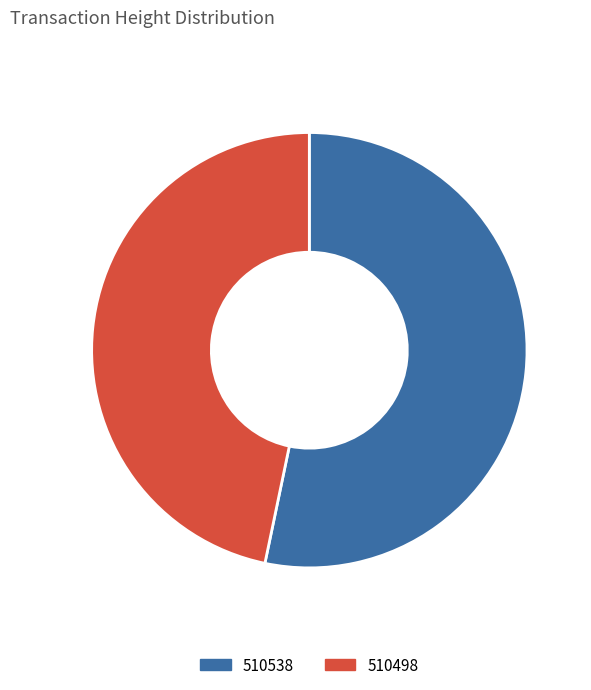

Is it true that 510538 is 60% of the pie?

False